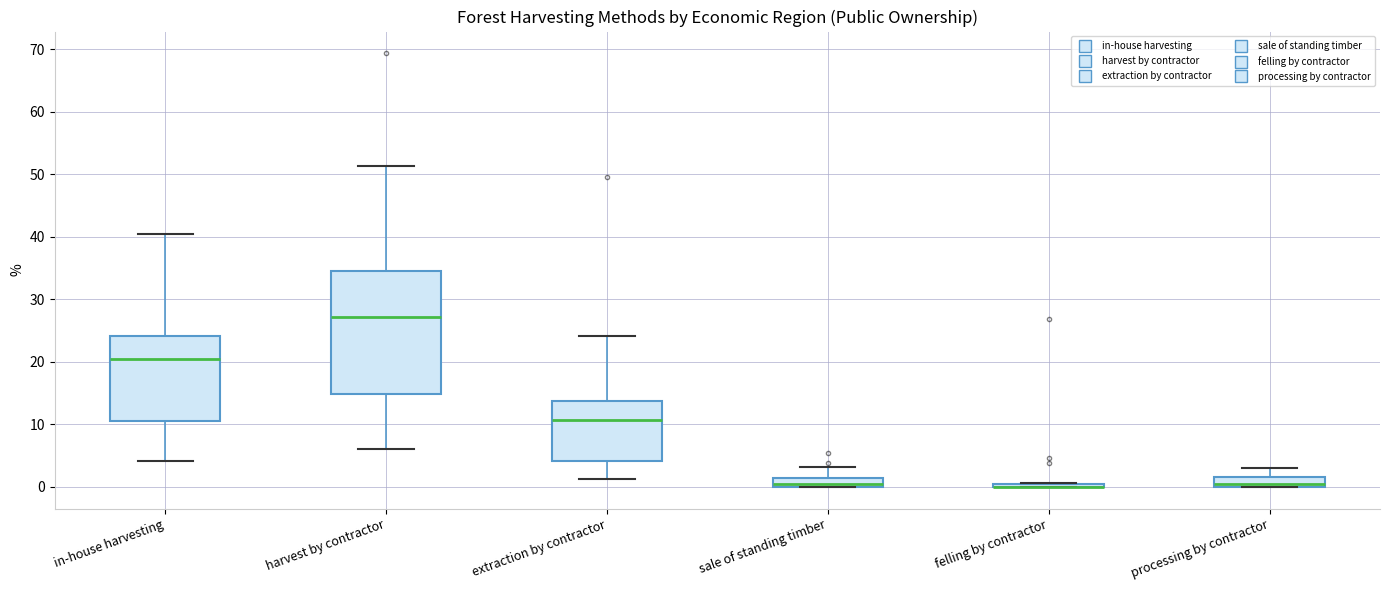

Where does the upper whisker of the box for harvest by contractor end on the y-axis? The values are not printed on the chart, so give them approximately, as read against the axis.

51